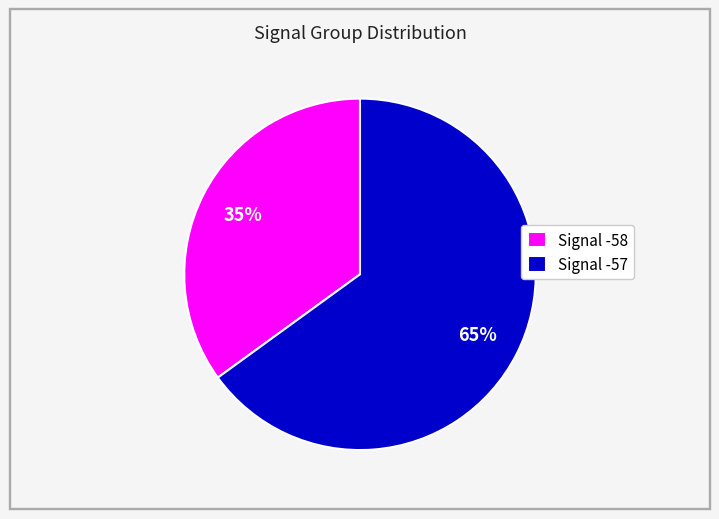

To the nearest percent, what is the difference between the largest and smallest slice percentages?

30%